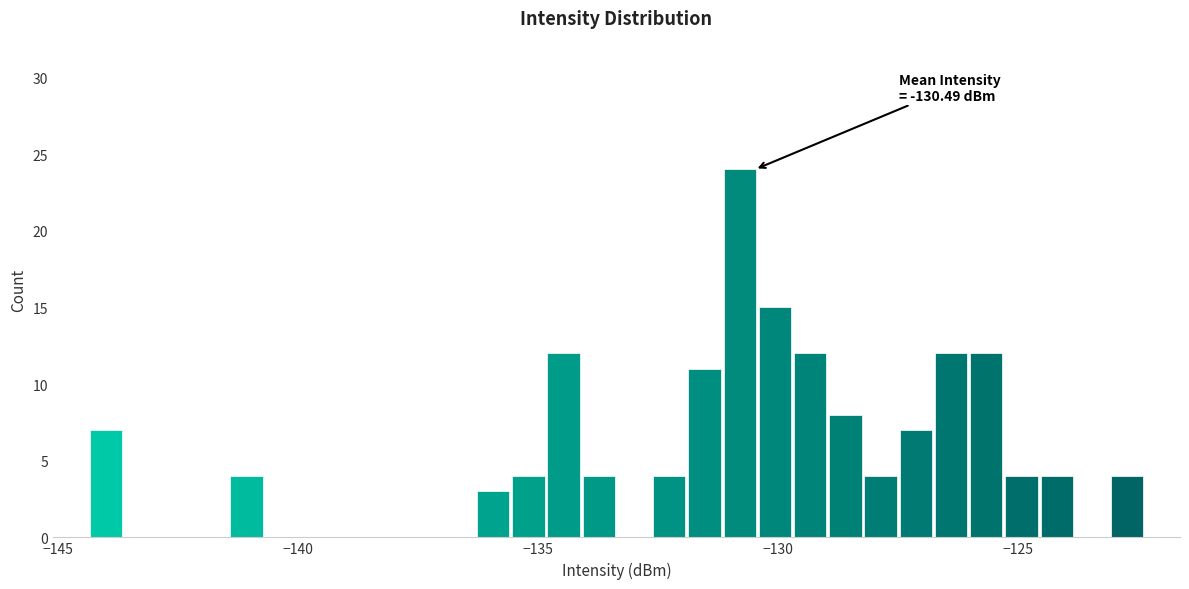

Around what value on the x-axis is the tallest bar? Give the approximate position of its centre, as read against the axis.

-131.0